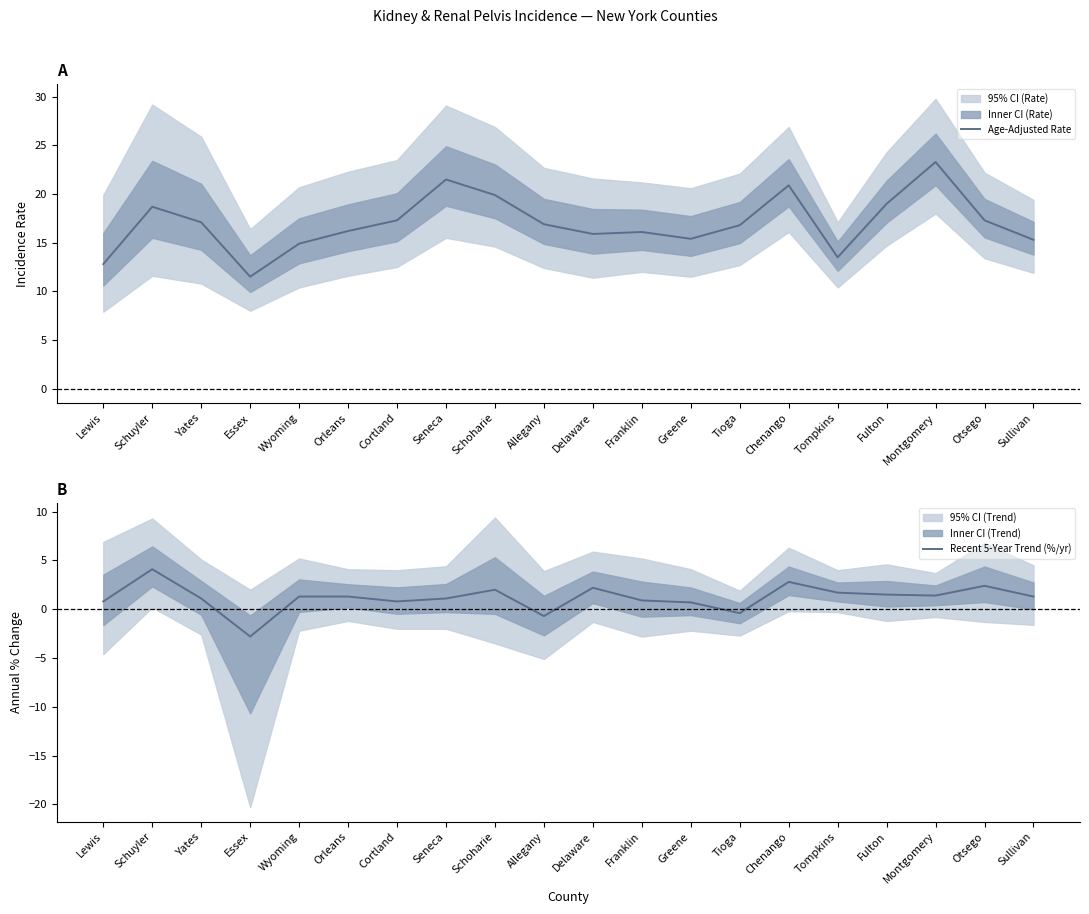

At how many categories does at least one series exceed 0?

20